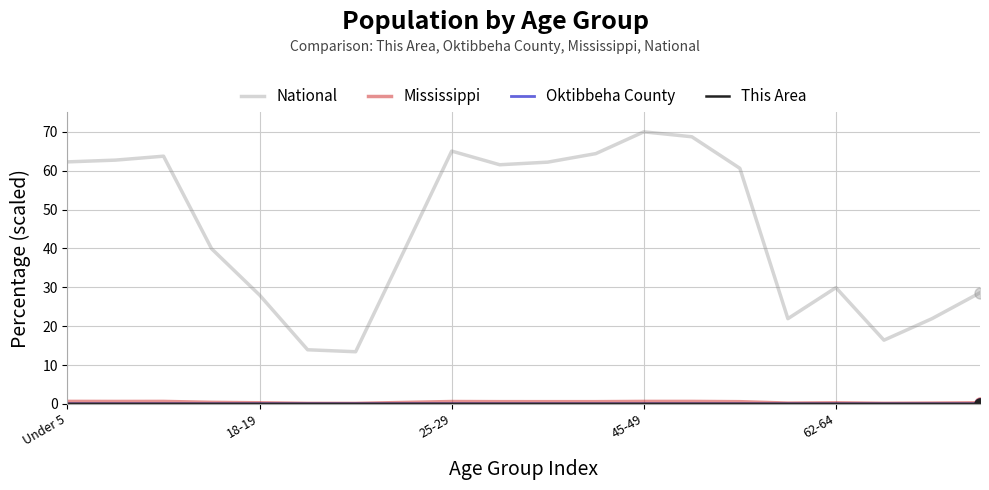

Which series has the largest total across all categories?

National